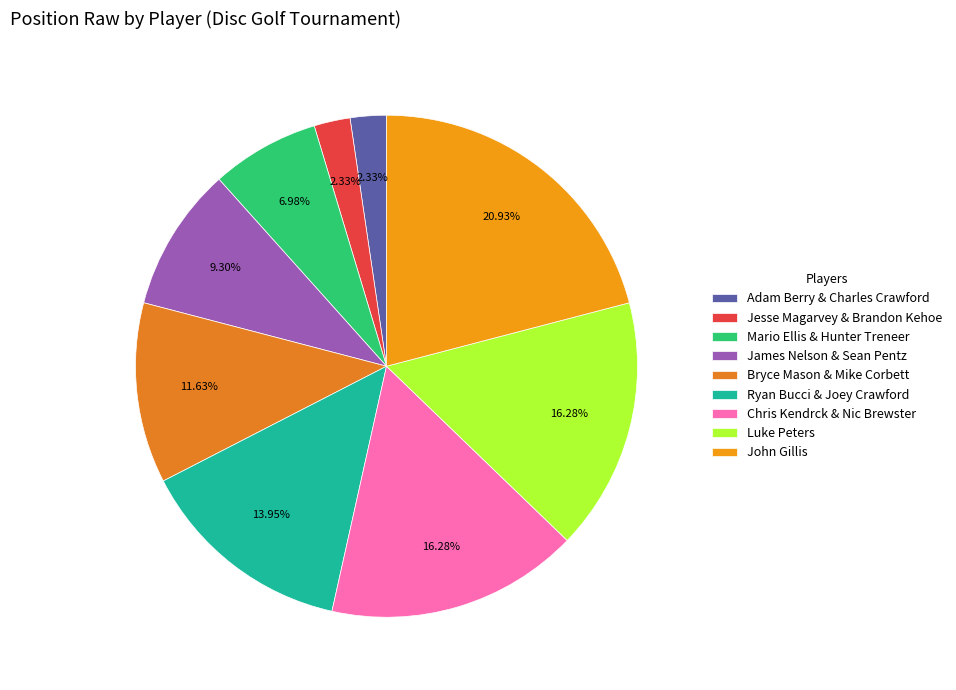

What is the largest slice in the pie chart?

John Gillis